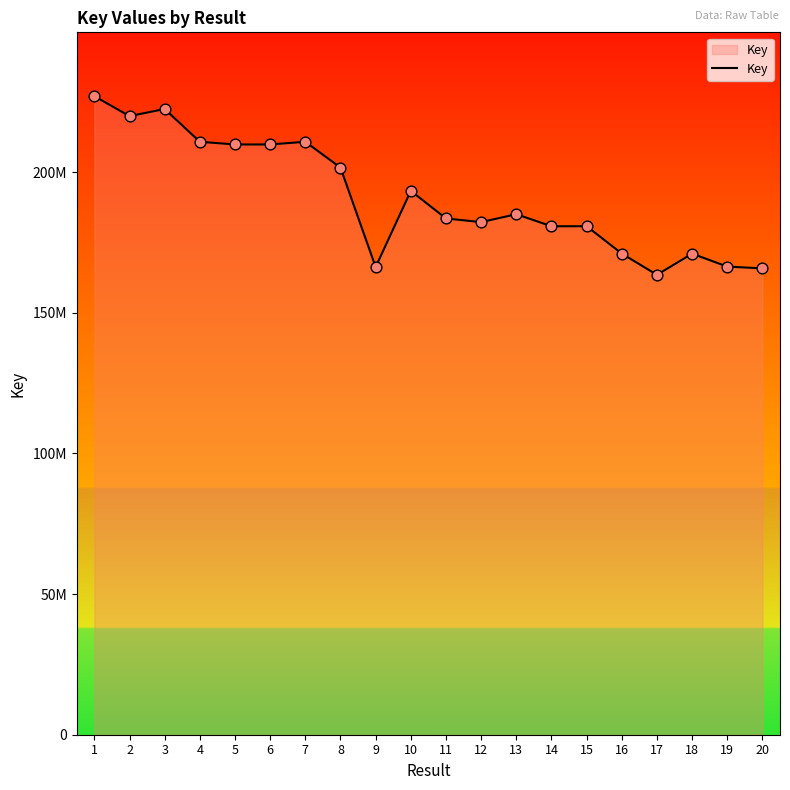

What is the change in value from 10 to 13?

-8296651